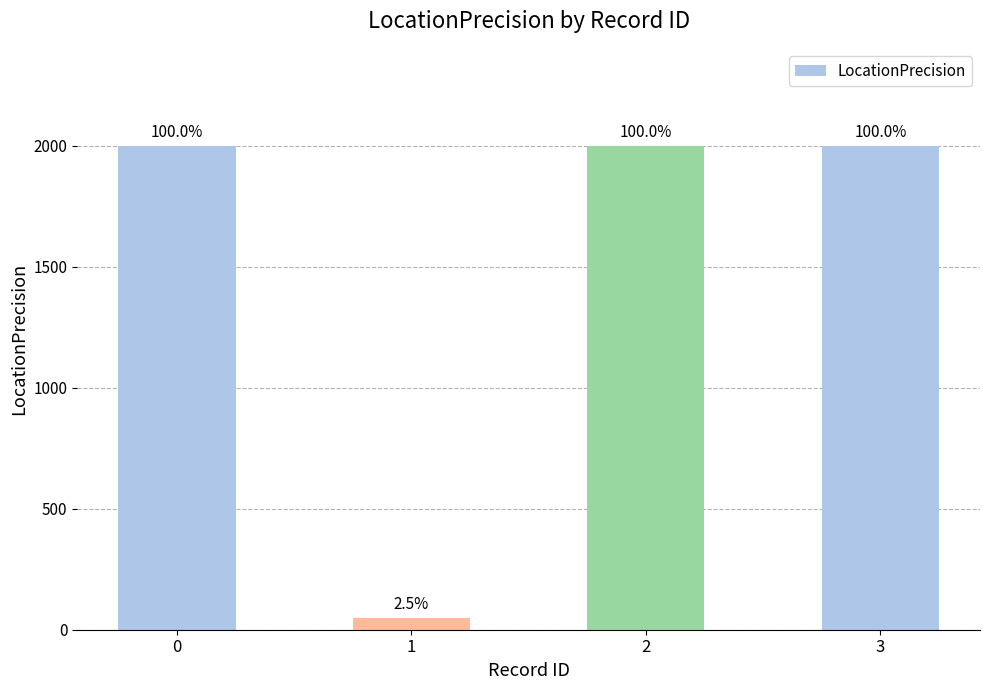

How many bars are there in total?

4